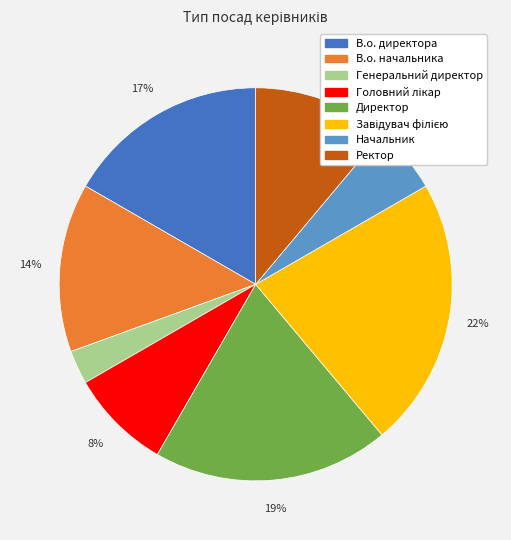

Which category has the smallest portion of the pie?

Генеральний директор